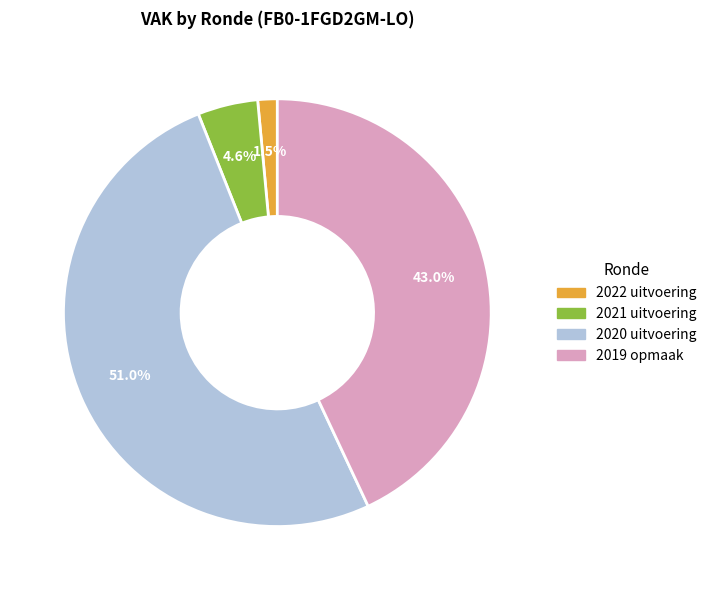

How many slices are in this pie chart?

4